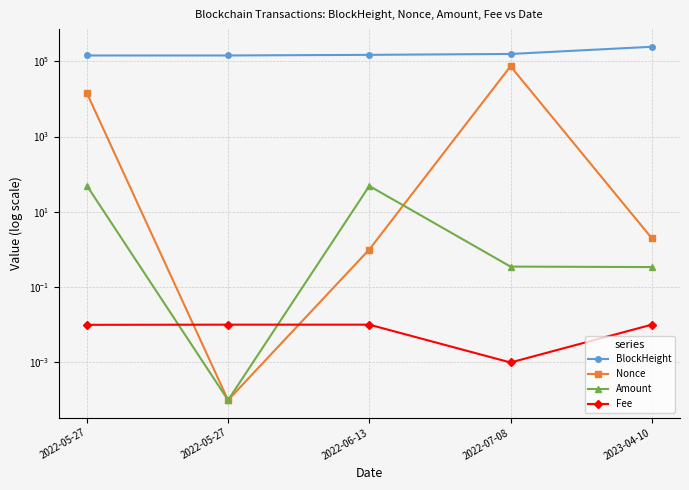

Does the chart display data point markers on the line(s)?

Yes